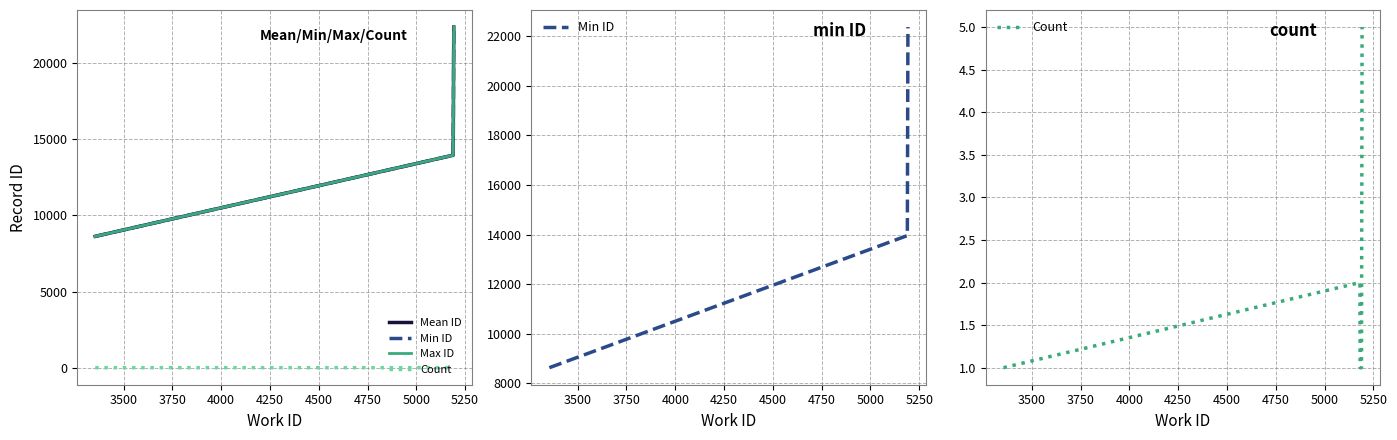

Is this an area chart (filled region under the line)?

No